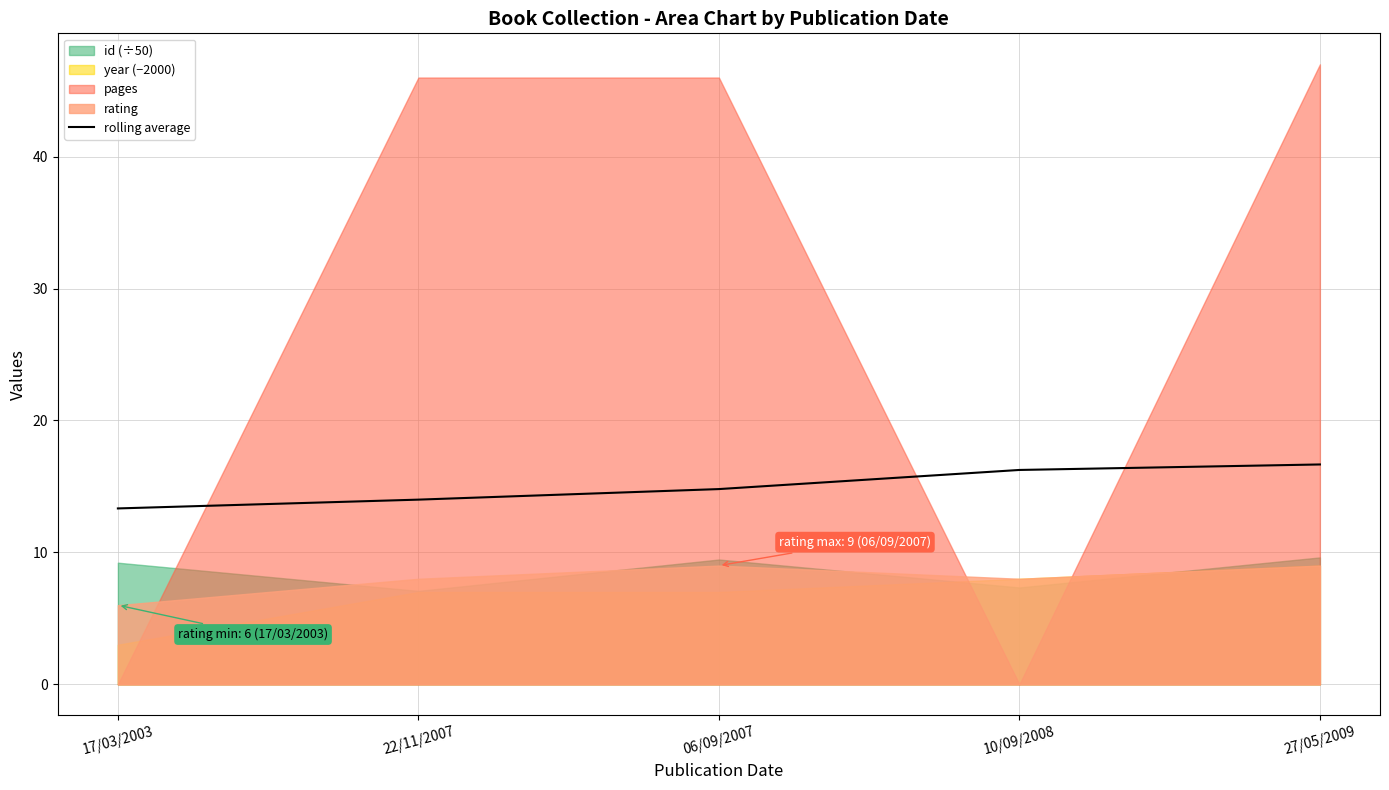

What position from the right is 10/09/2008?

2